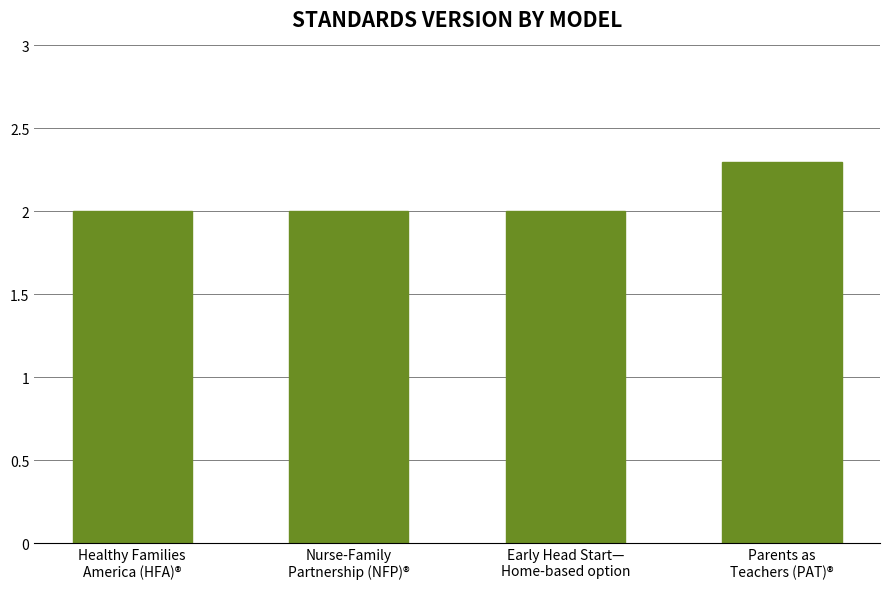

How many distinct data groups are displayed?

1